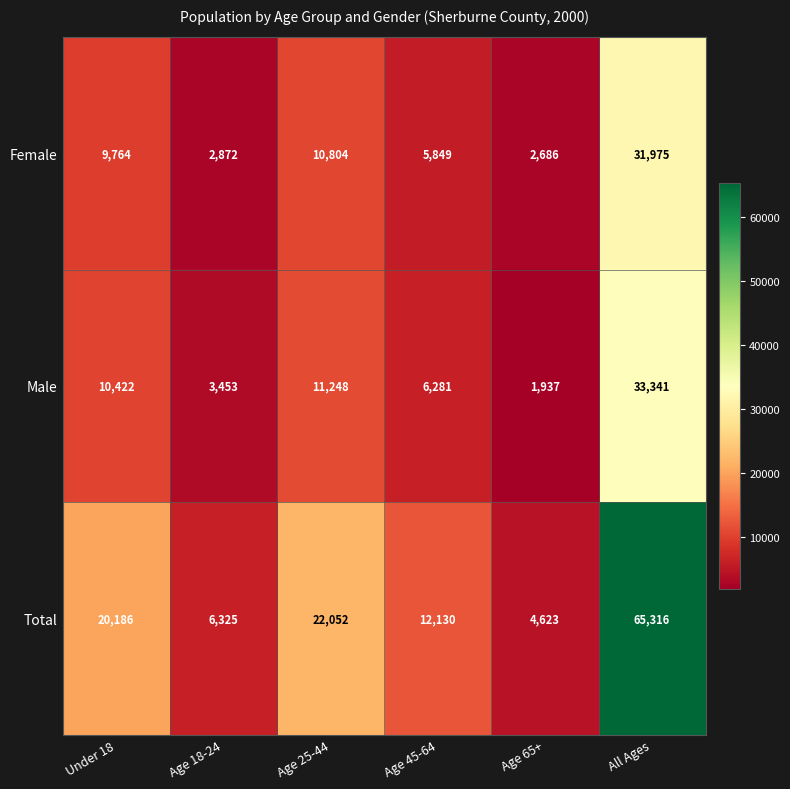

What is the smallest value displayed?

1937